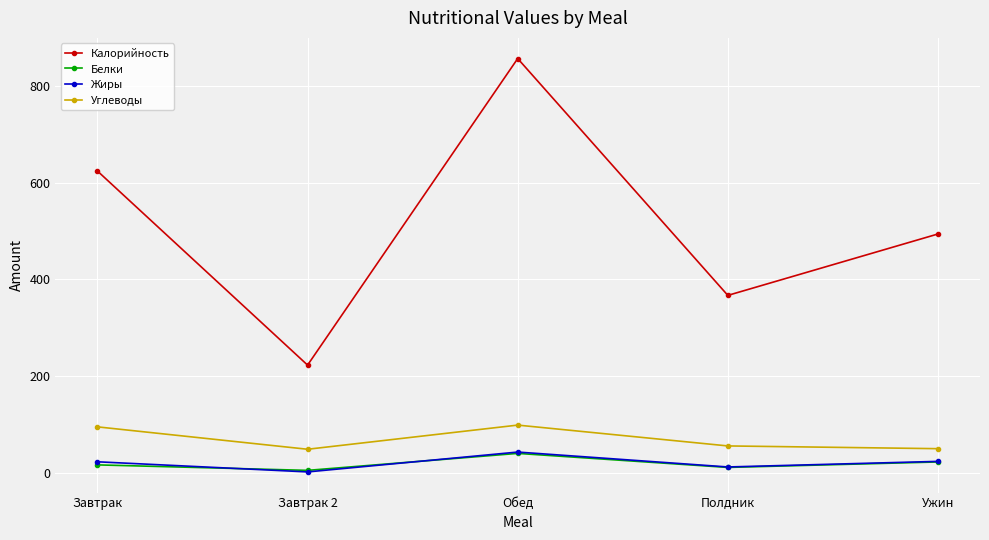

What is the label of the 3rd point from the left?

Обед